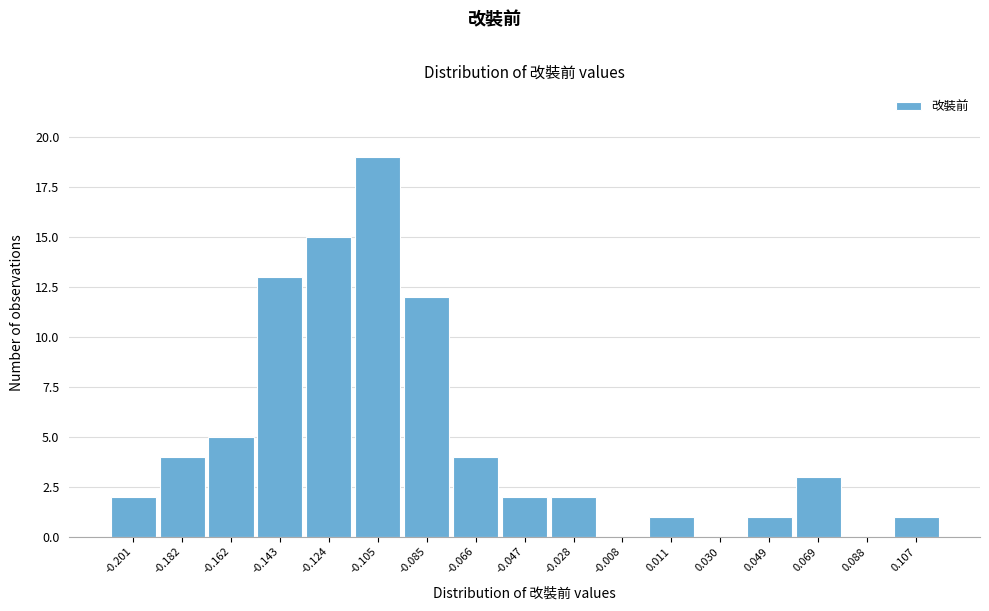

Reading left to right, transcribe all the data shown in this chart.

-0.201=2	-0.182=4	-0.162=5	-0.143=13	-0.124=15	-0.105=19	-0.085=12	-0.066=4	-0.047=2	-0.028=2	-0.008=0	0.011=1	0.030=0	0.049=1	0.069=3	0.088=0	0.107=1